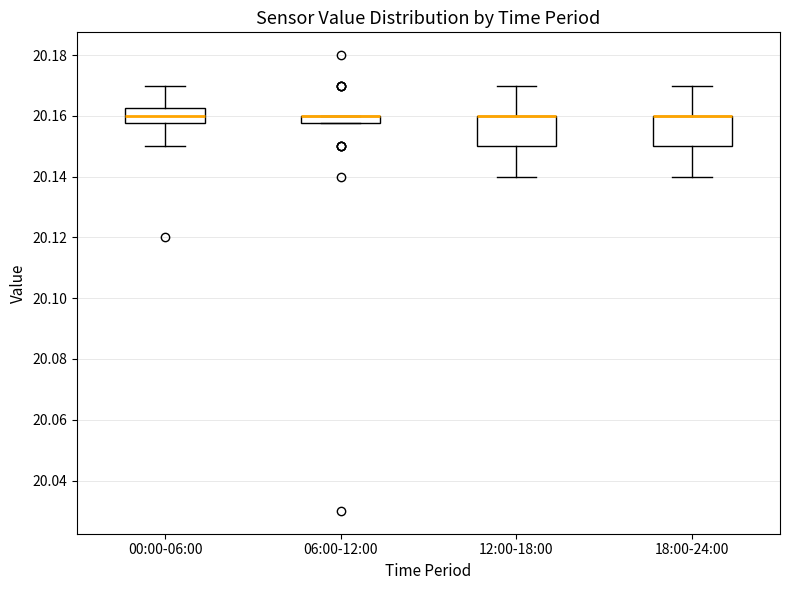

Where is the lower edge of the box for 06:00-12:00 on the y-axis? The values are not printed on the chart, so give them approximately, as read against the axis.

20.158